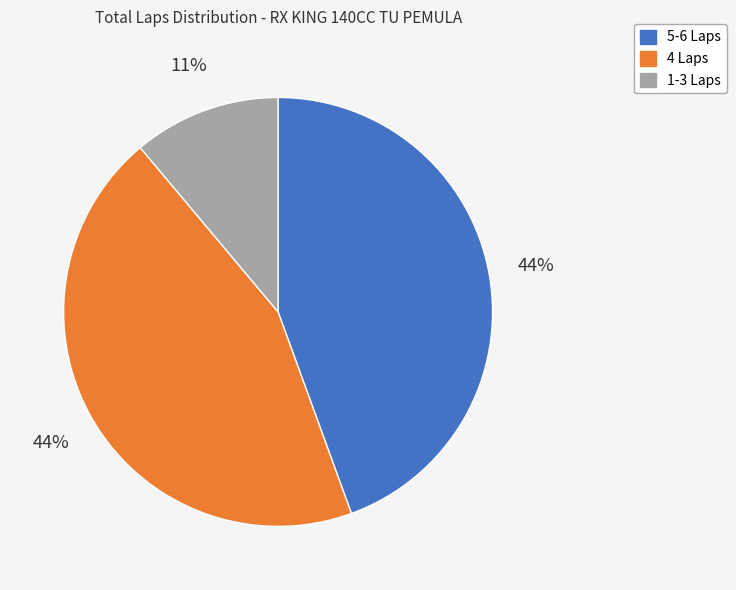

To the nearest percent, what is the difference between the largest and smallest slice percentages?

33%